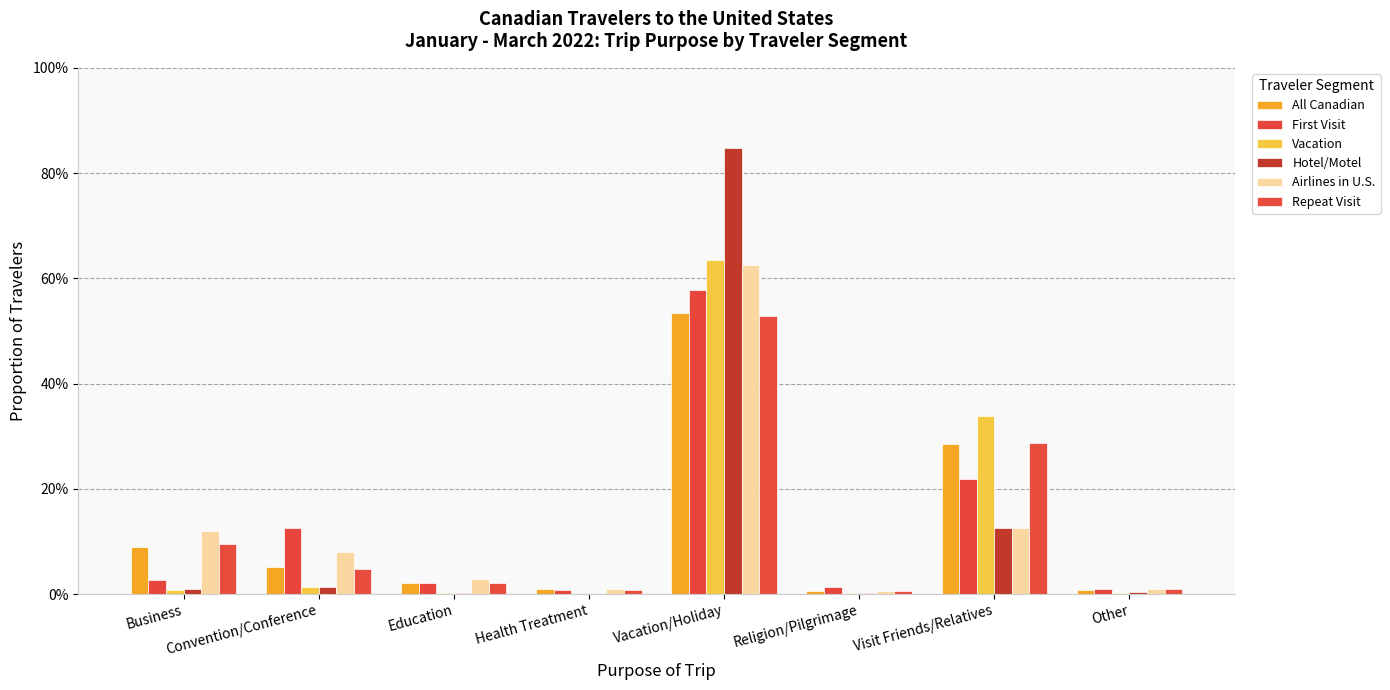

Are the bars grouped side by side (vs. stacked)?

Yes